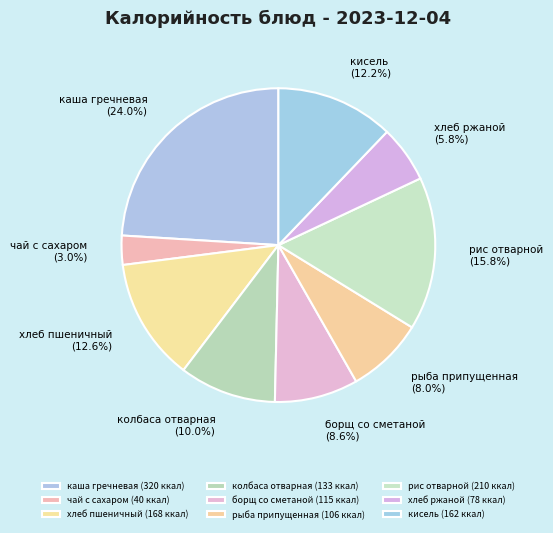

Does хлеб пшеничный represent more than half of the total?

No